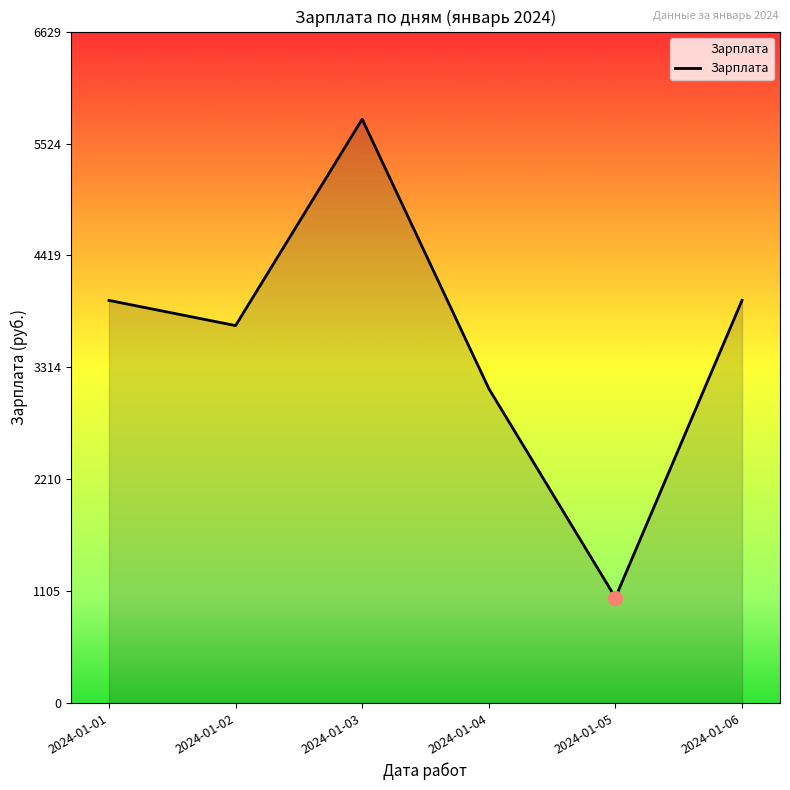

At which category does the chart reach its peak across all series?

2024-01-03